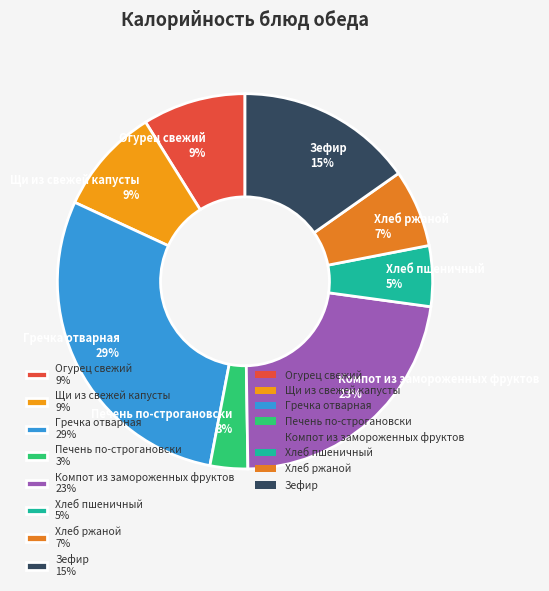

True or false: Зефир accounts for 15% of the total.

True